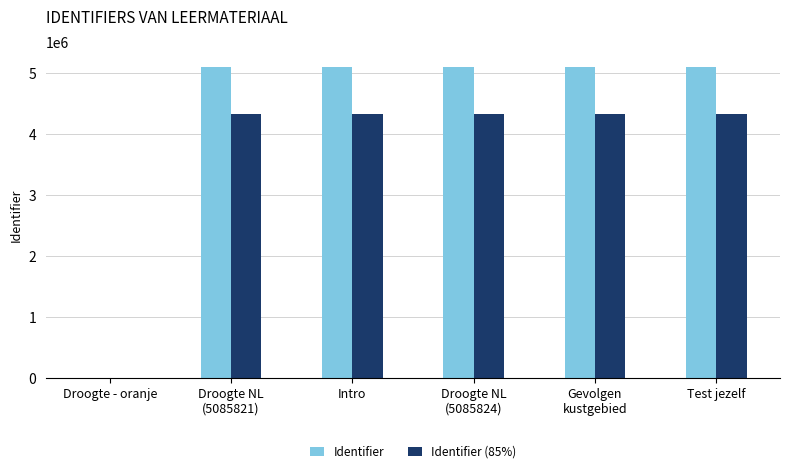

Which series has the largest total across all categories?

Identifier